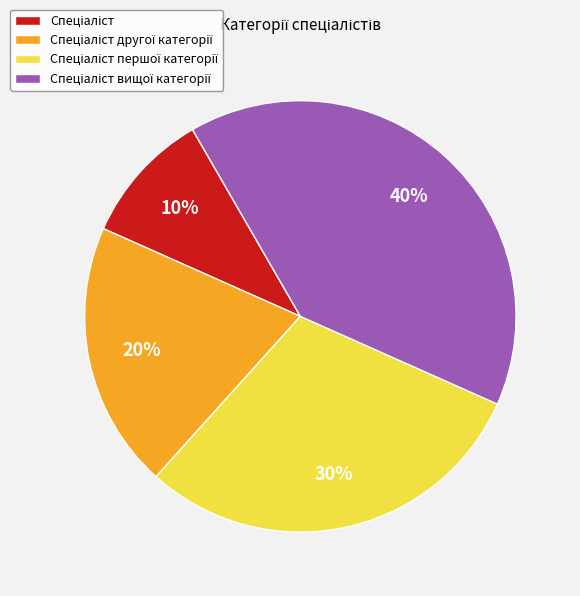

To the nearest percent, what is the difference between the largest and smallest slice percentages?

30%